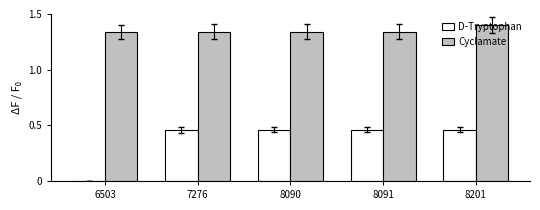

What is the sum of the Cyclamate values at 8091 and 7276?

2.7